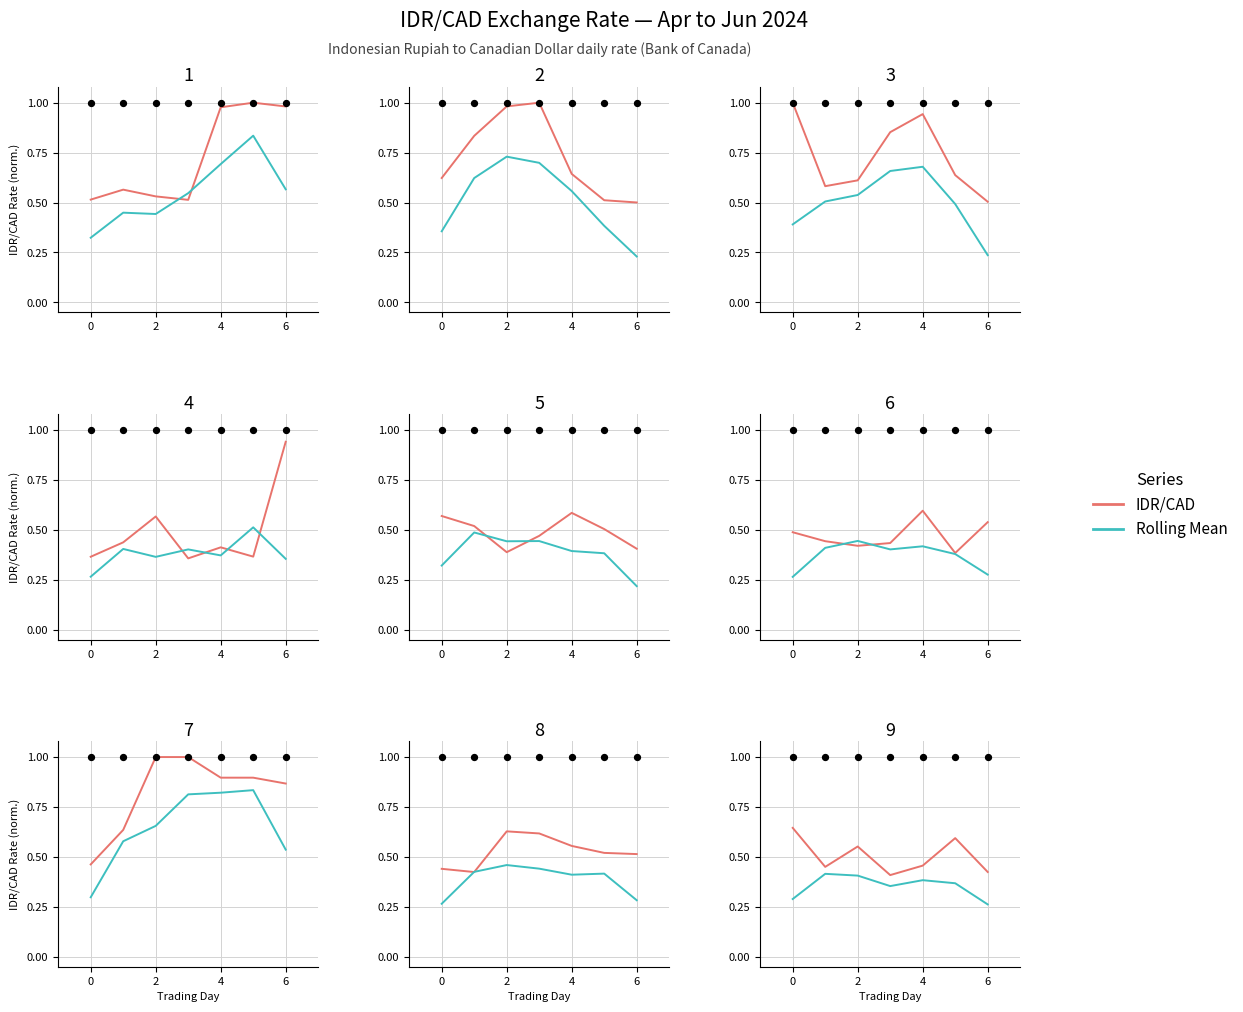

Which series has the largest total across all categories?

IDR/CAD (Agent 1)